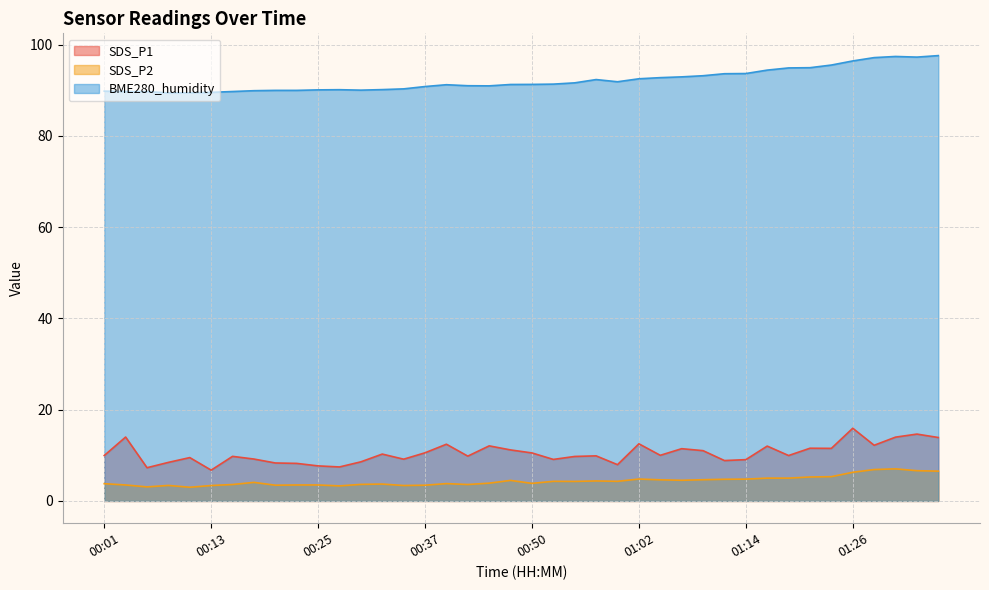

What is the average value of the SDS_P1 series?

10.4